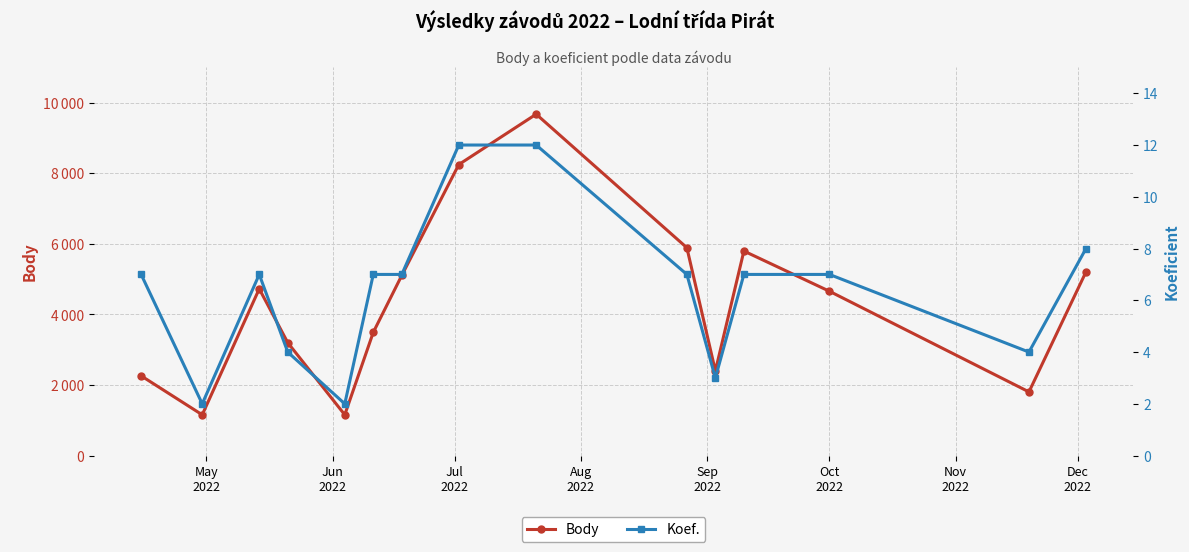

Reading right to left, list all the values displayed in this chart.

Body: 5205	1805	4657	5796	2400	5890	9674	8247	5106	3493	1156	3200	4725	1156	2260
Koef.: 8	4	7	7	3	7	12	12	7	7	2	4	7	2	7